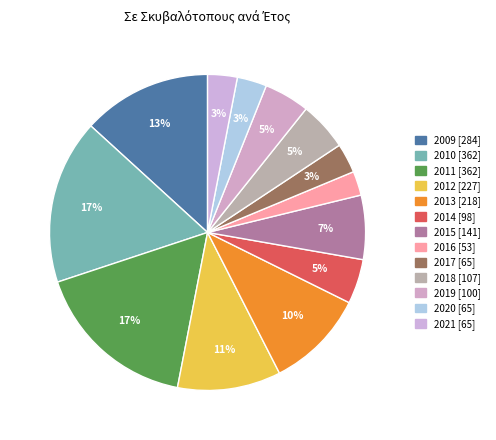

What percentage is the 2016 slice, to the nearest percent?

2%